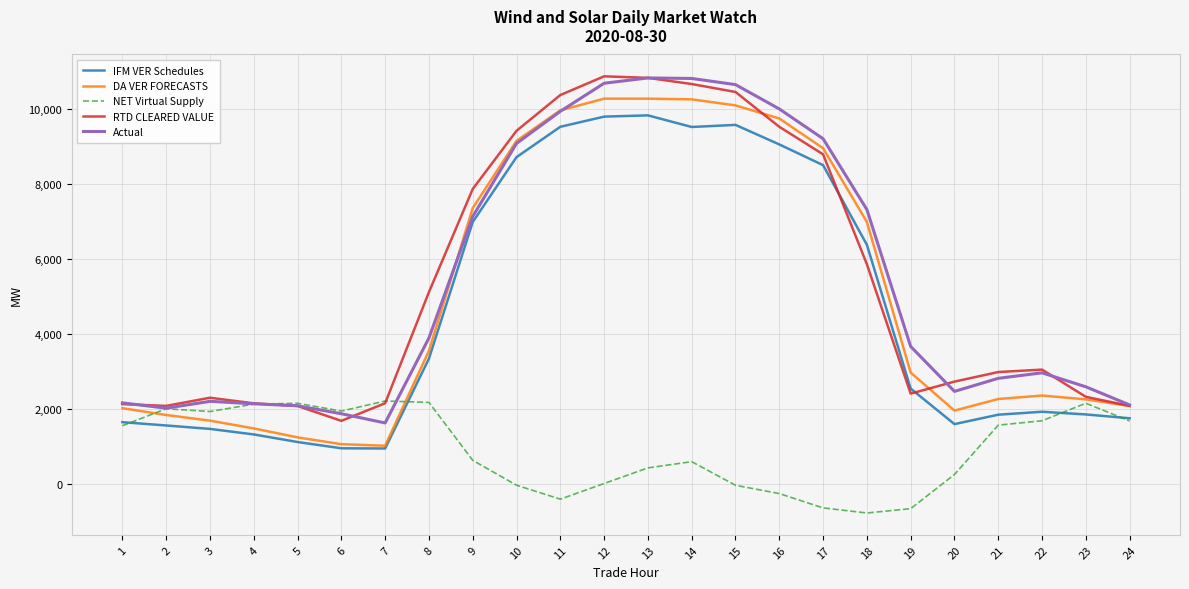

What is the maximum value for Actual?

10822.2